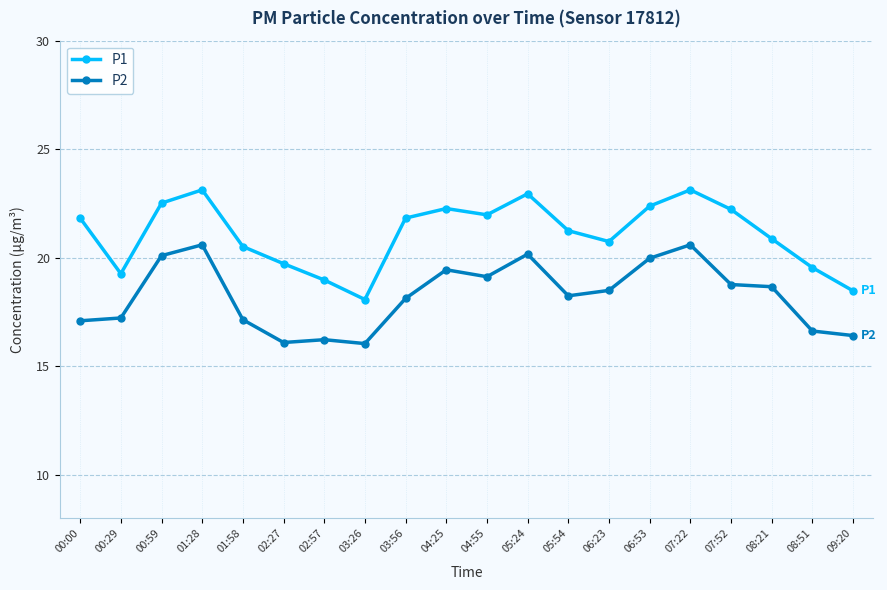

What is the value of the P2 point at the 2nd from the left?

17.2